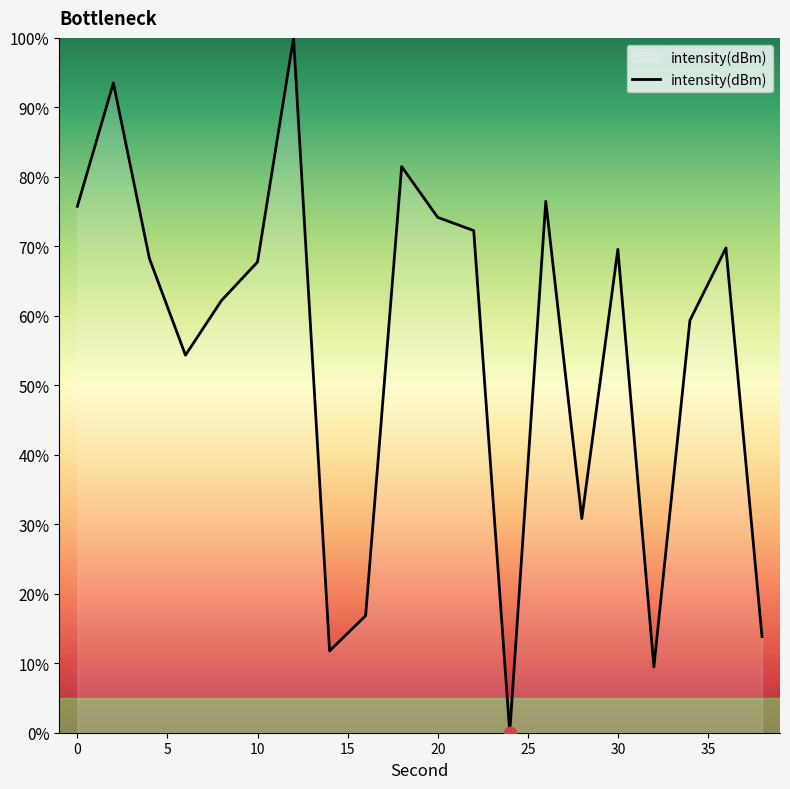

What is the maximum value shown in the chart?

100.0